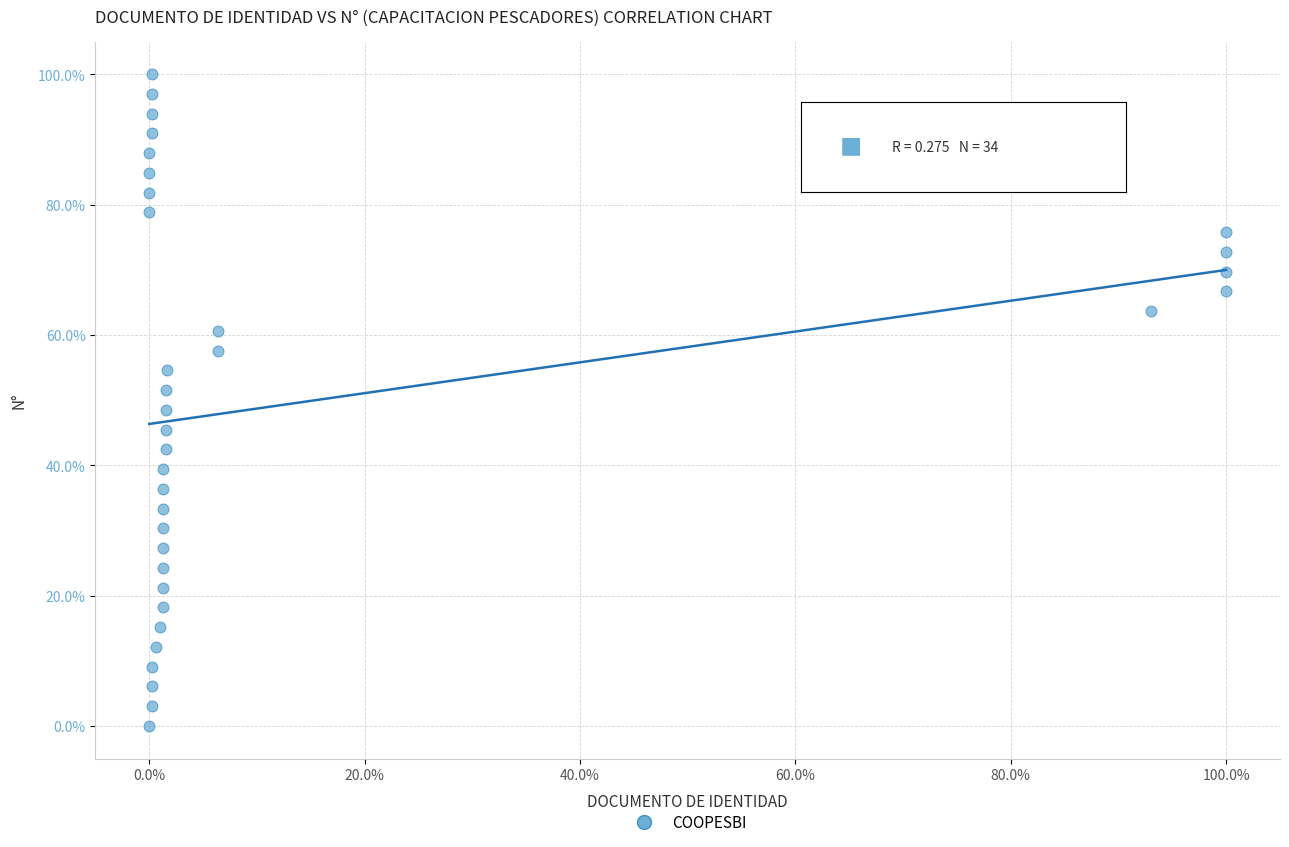

What is the range of X values (max minus min)?

100.0